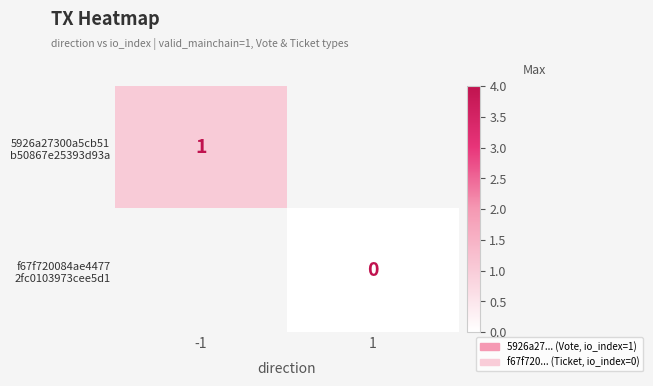

Is it true that 5926a27300a5cb51 b50867e25393d93a equals 1.3 at -1?

False